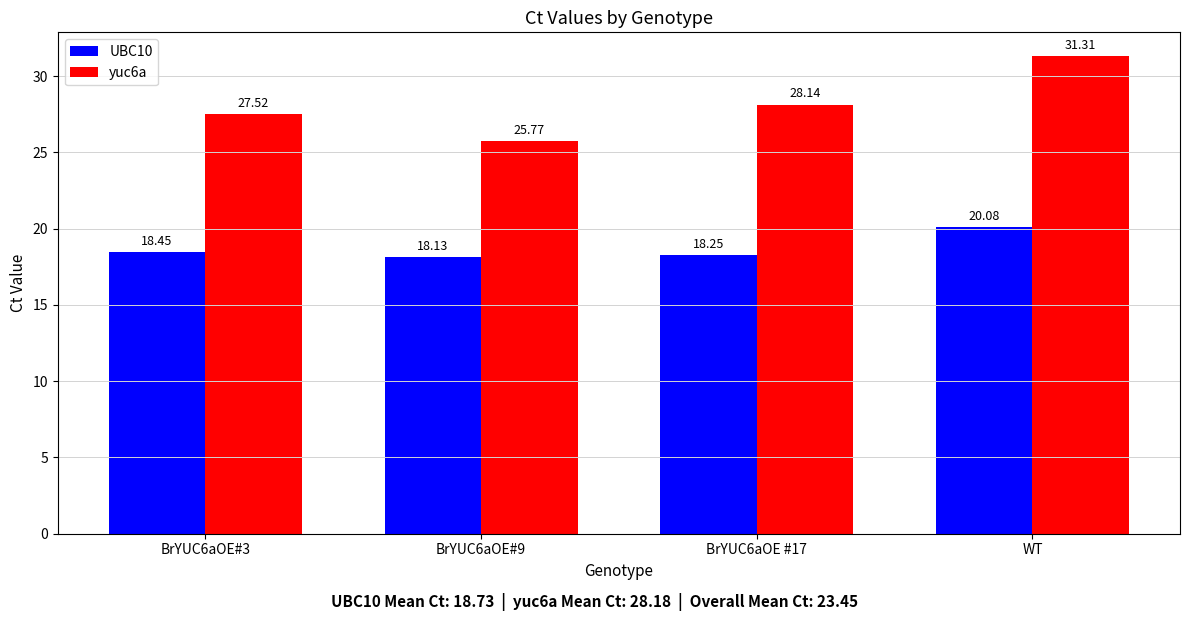

Which label corresponds to the smallest value in the chart?

BrYUC6aOE#9